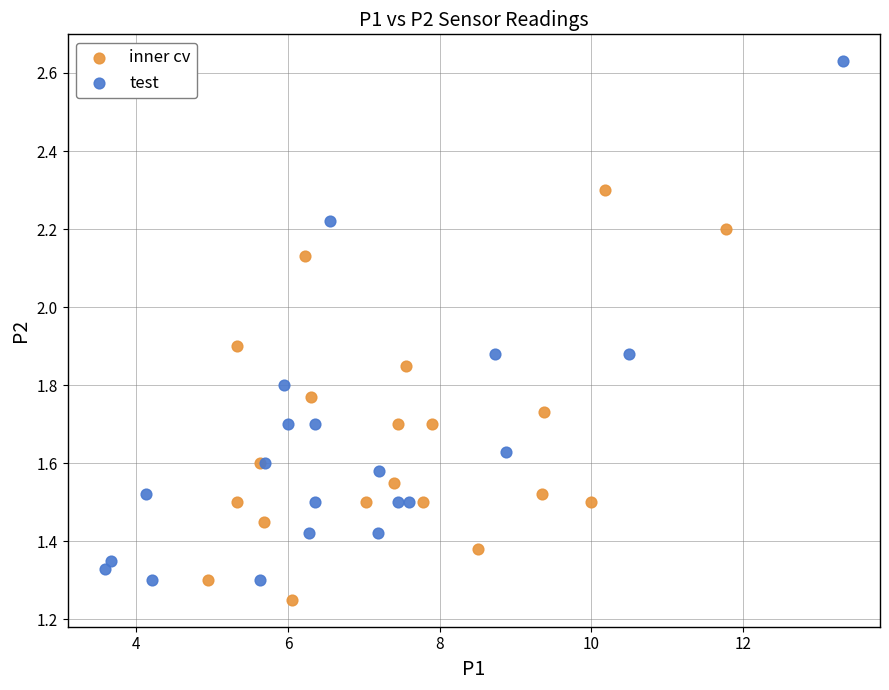

Which series has the largest Y range (max minus min)?

test